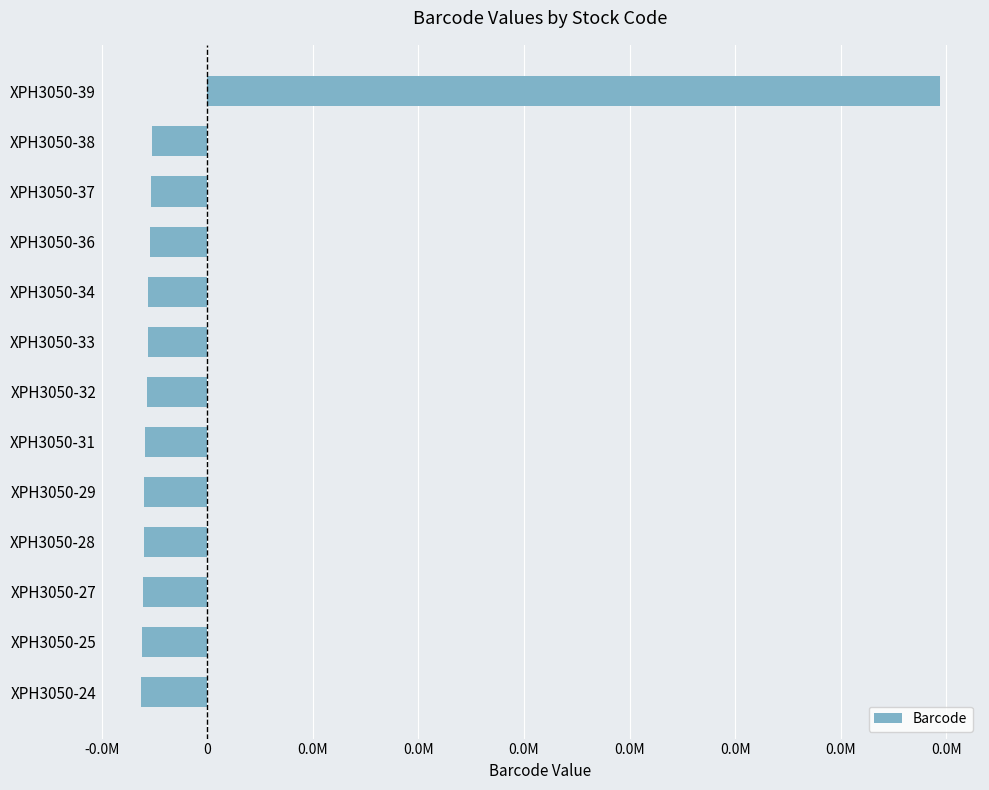

Does the chart contain any negative values?

Yes